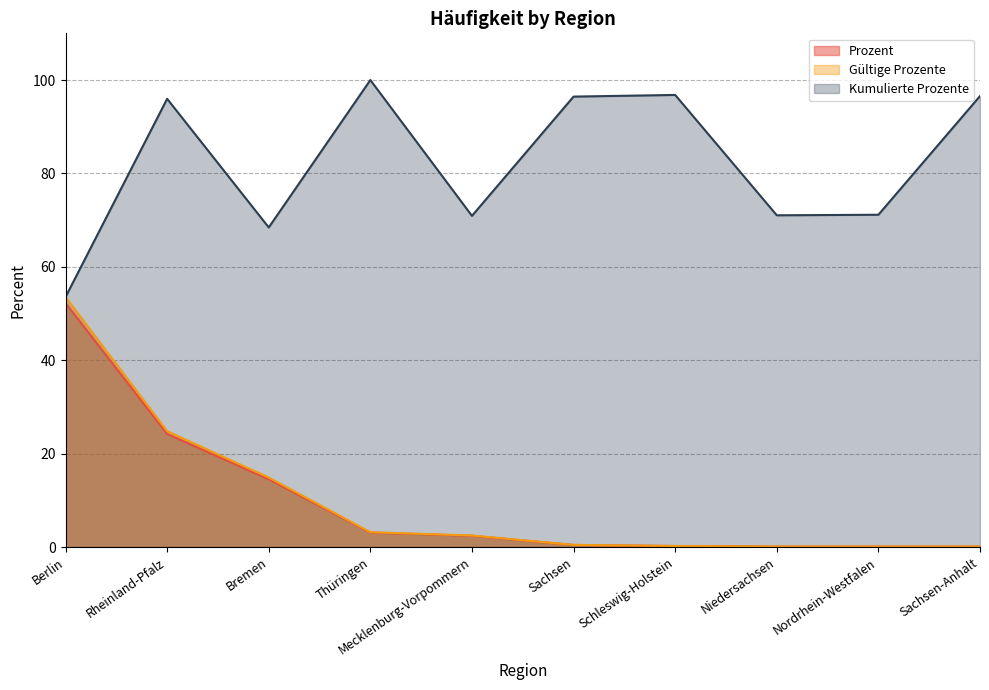

At which category does Kumulierte Prozente reach its first local valley?

Bremen